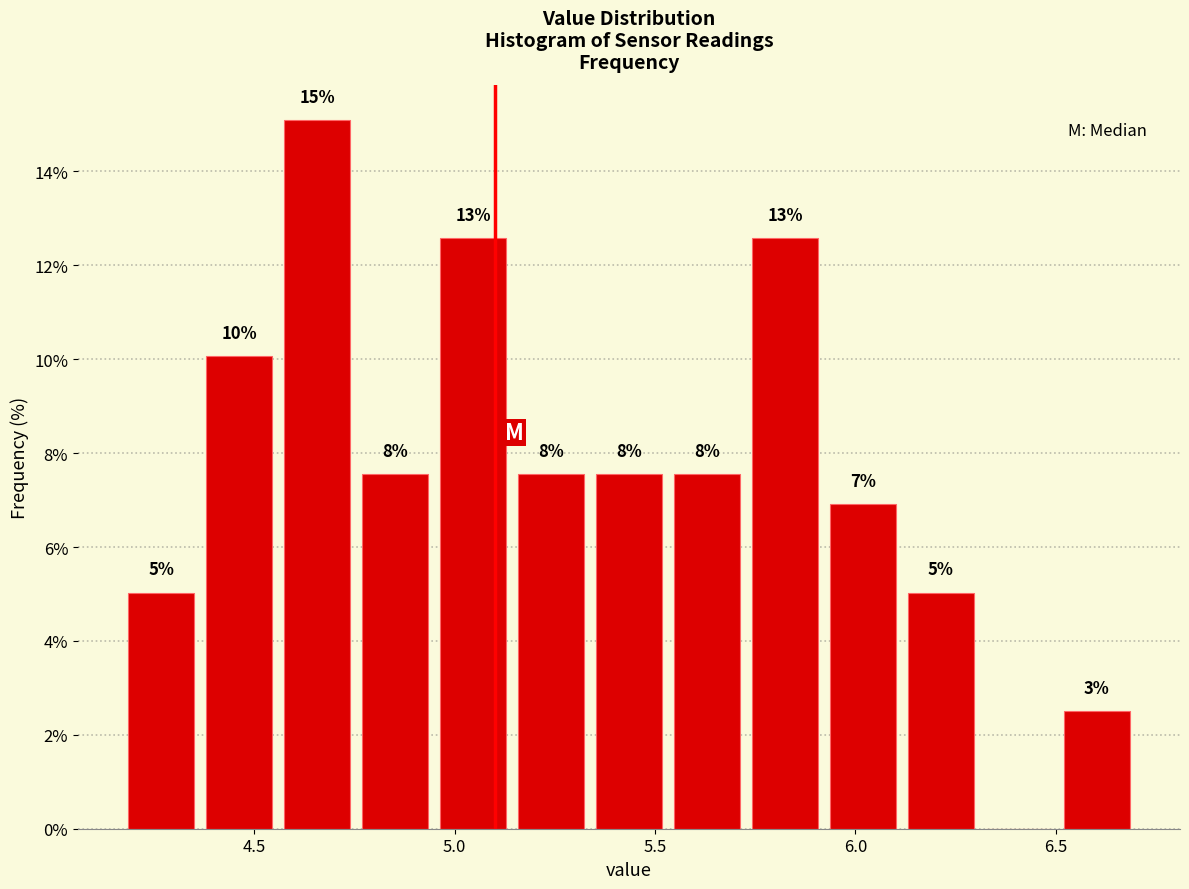

Around what value on the x-axis is the tallest bar? Give the approximate position of its centre, as read against the axis.

4.65